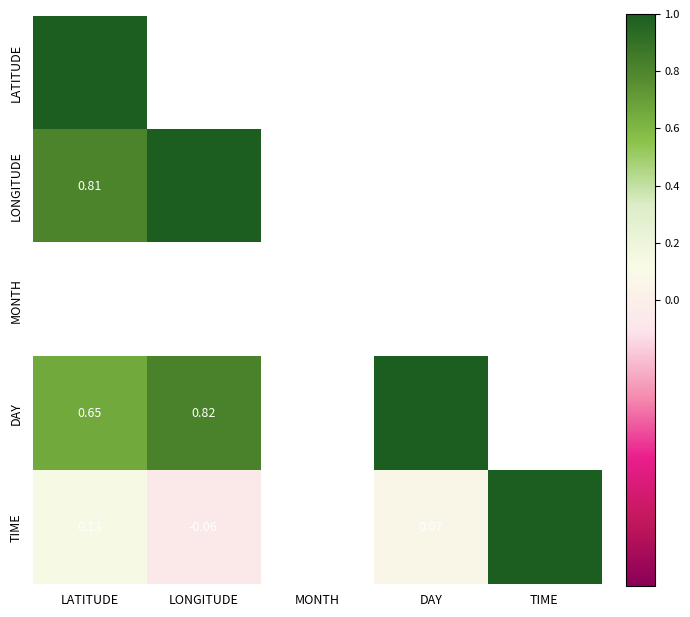

At how many categories does at least one series exceed 0?

4